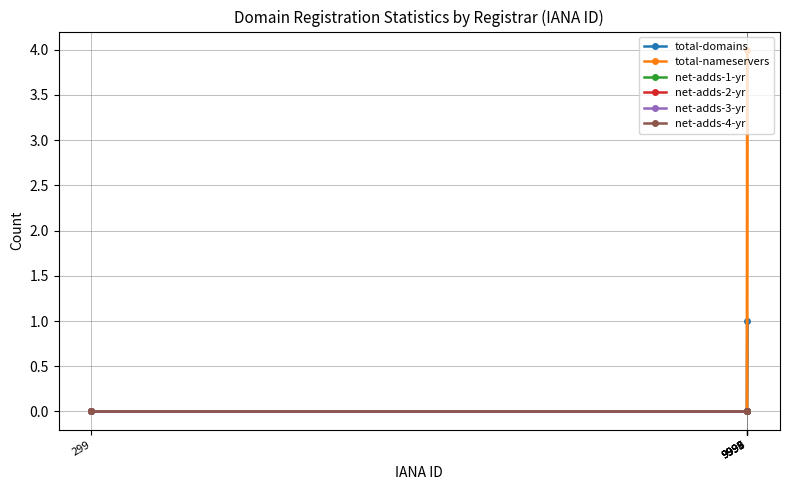

What are all the series names shown in the legend?

total-domains, total-nameservers, net-adds-1-yr, net-adds-2-yr, net-adds-3-yr, net-adds-4-yr